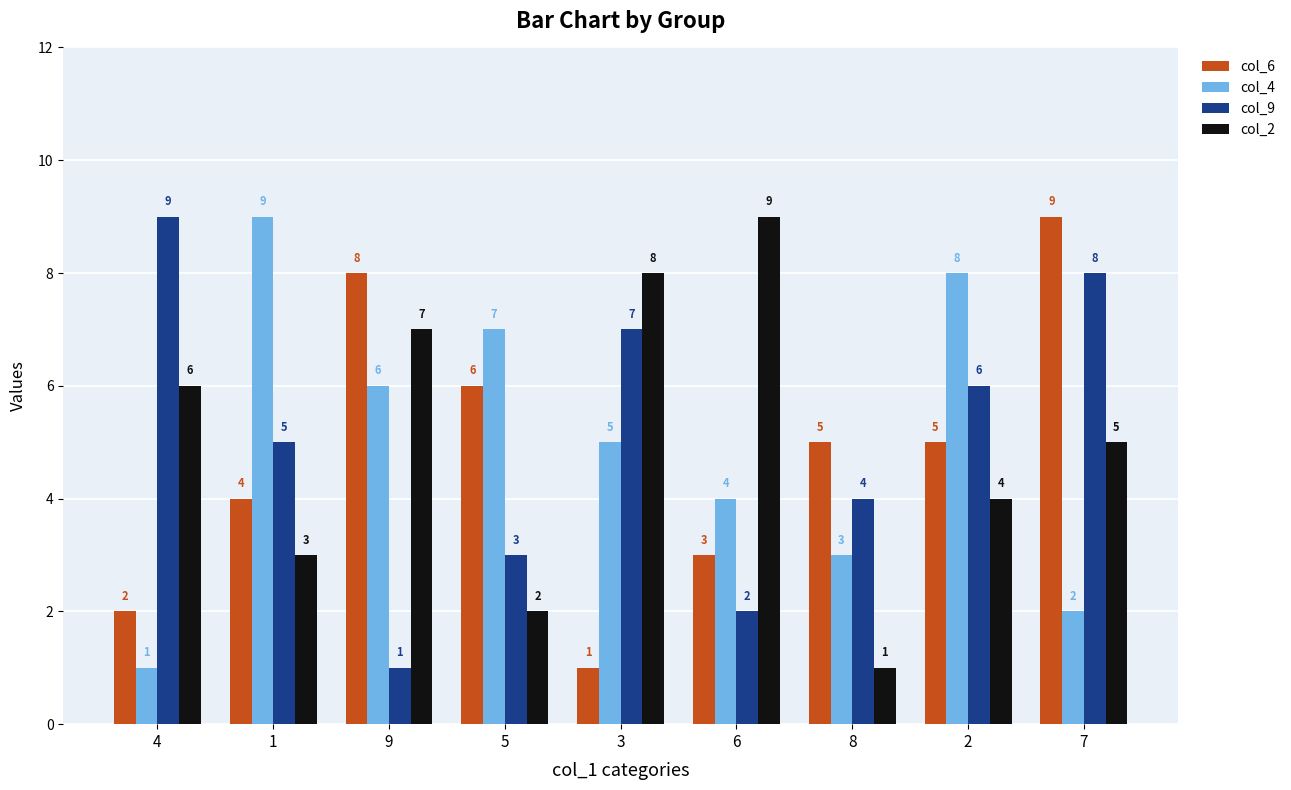

What is the total value across all series at 1?

21